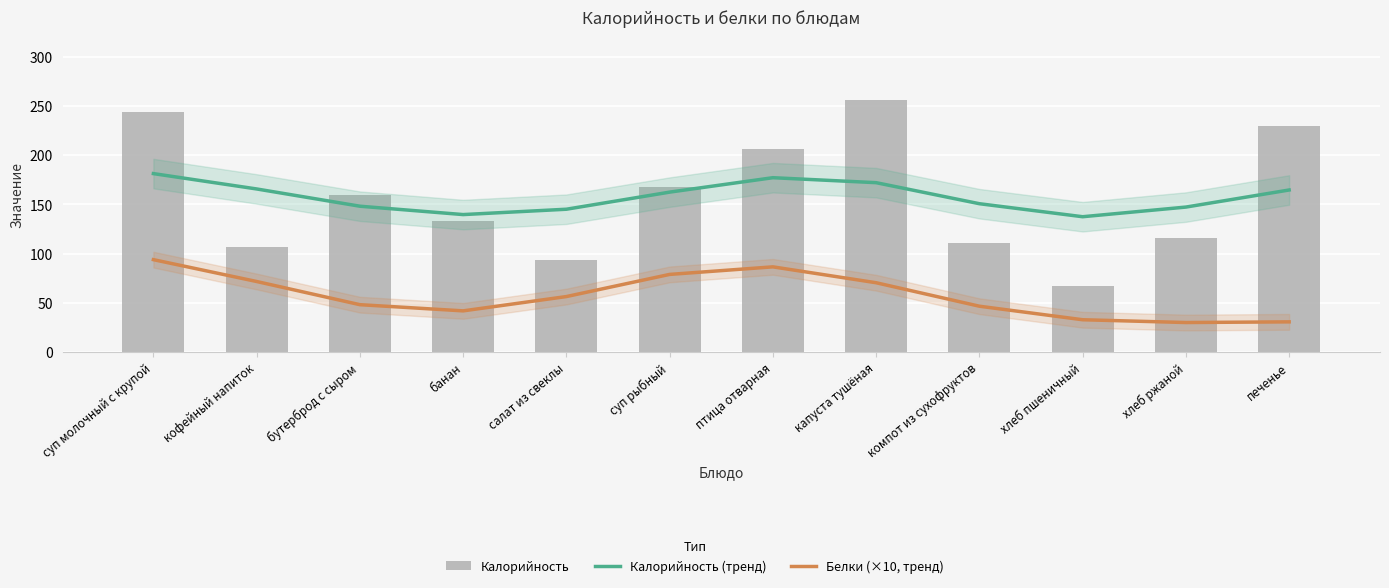

The value of Калорийность (тренд) at хлеб пшеничный is 137.5. True or false?

True